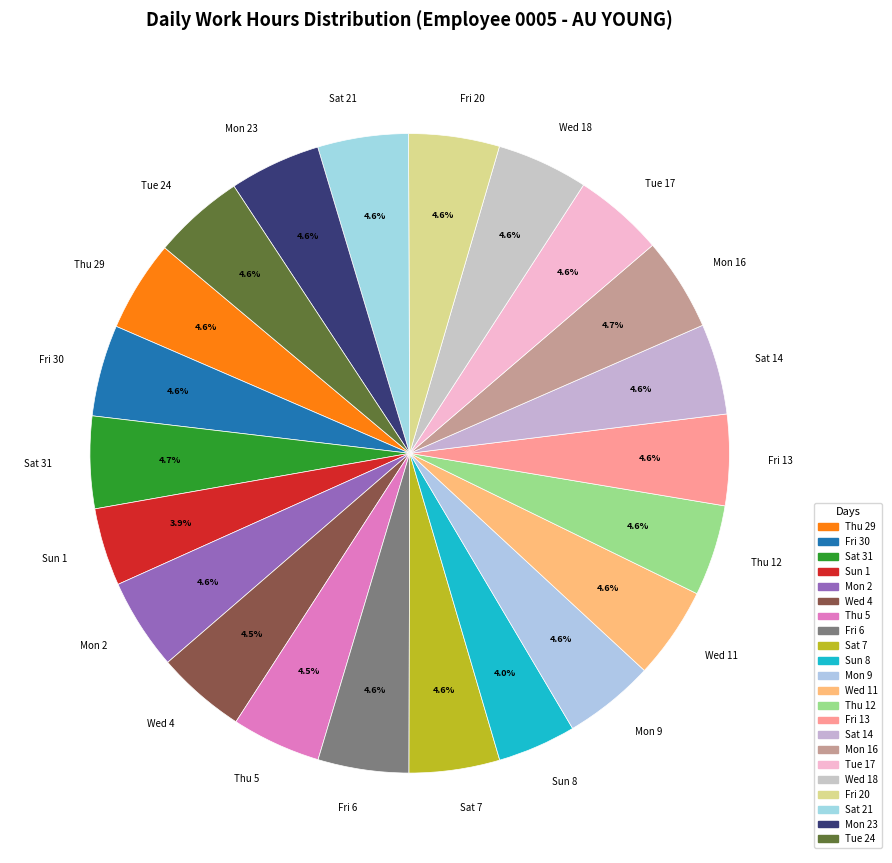

Do Mon 2 and Sun 8 together represent more than half of the pie?

No